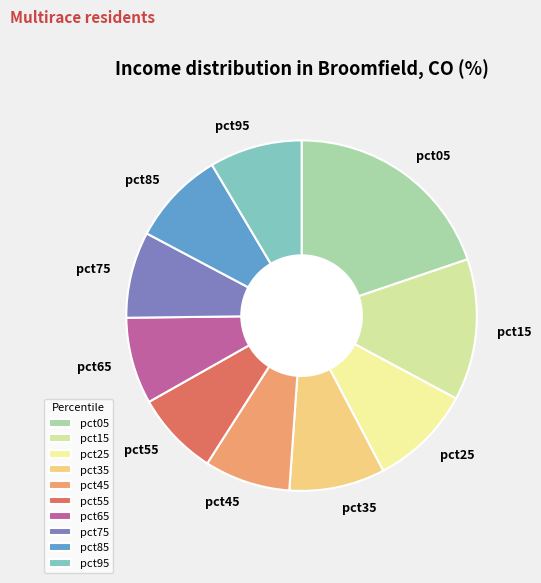

True or false: pct95 accounts for 1% of the total.

False